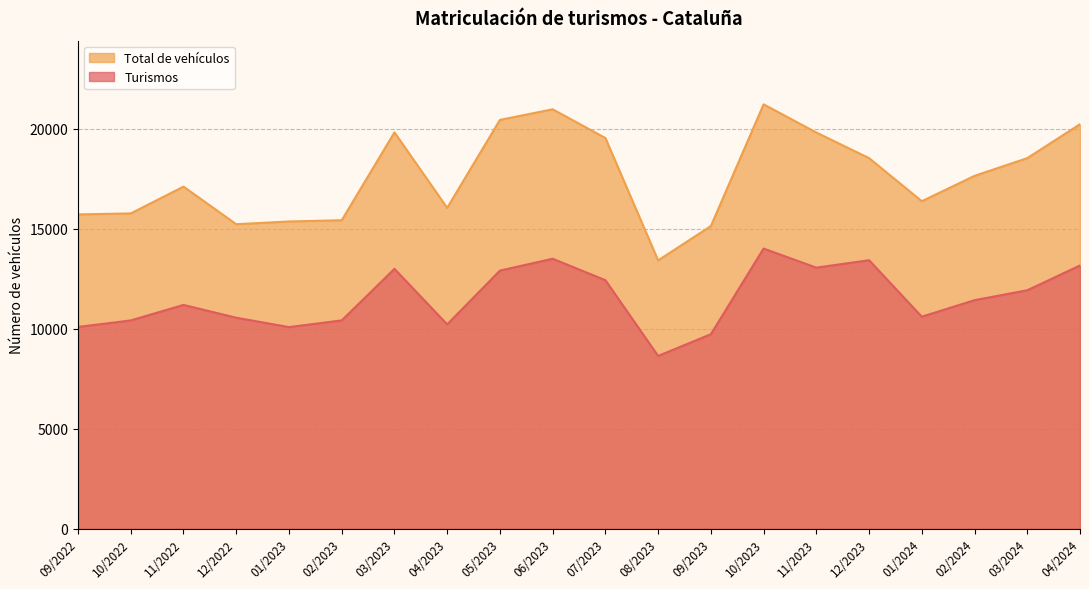

What is the total value across all series at 11/2023?

32848